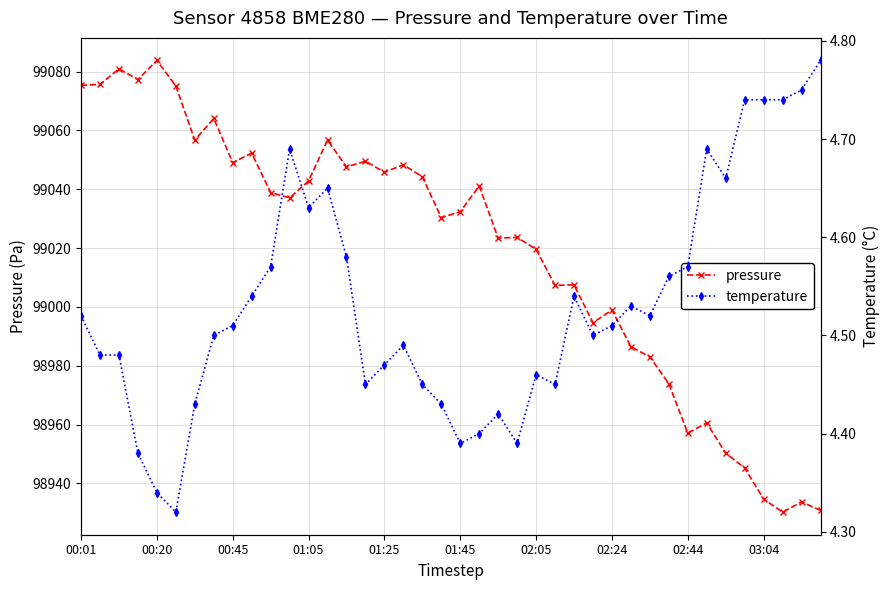

True or false: pressure and temperature cross at least once.

False